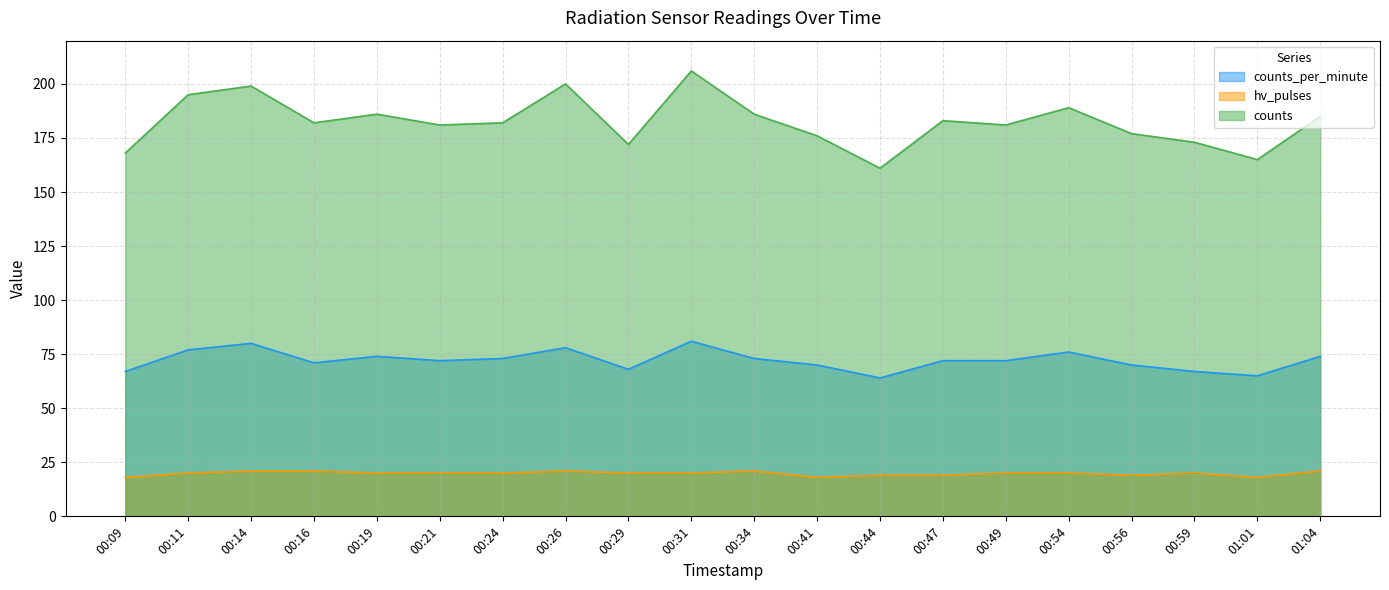

How many lines are shown in the chart?

3